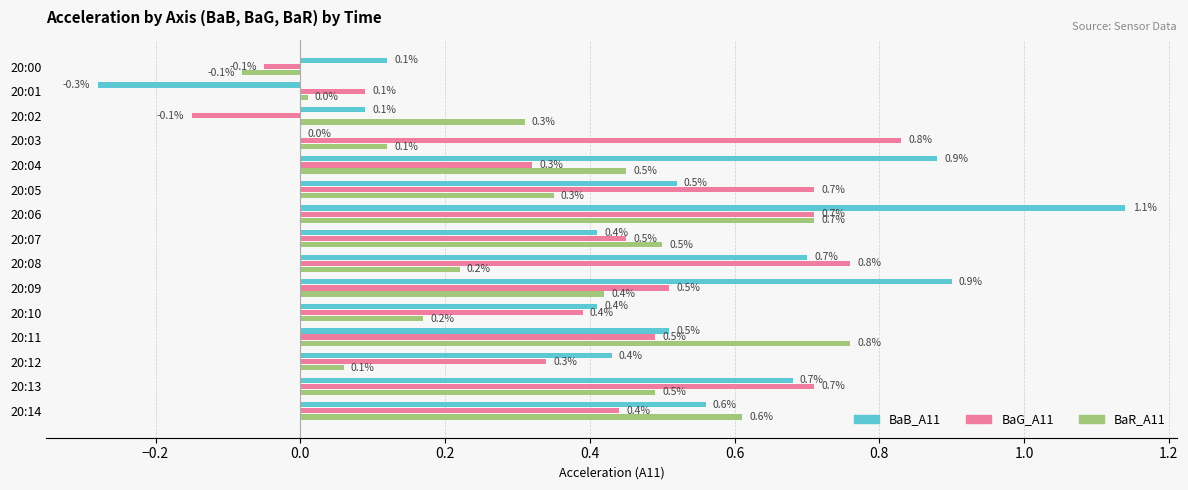

Where is BaB_A11 nearest to the value 0?

20:03